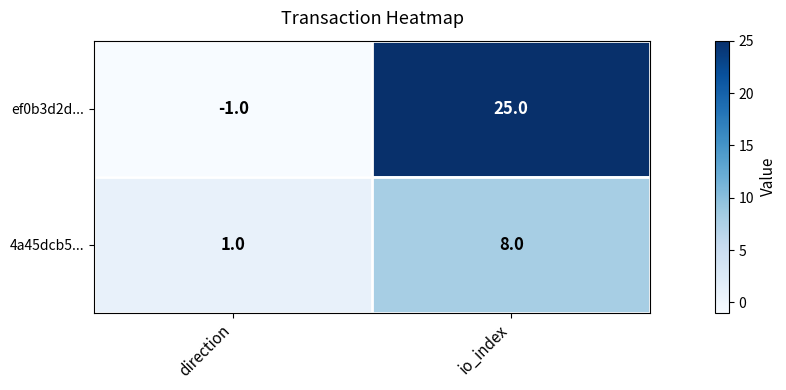

List the series in order of their peak value, lowest first.

4a45dcb5..., ef0b3d2d...